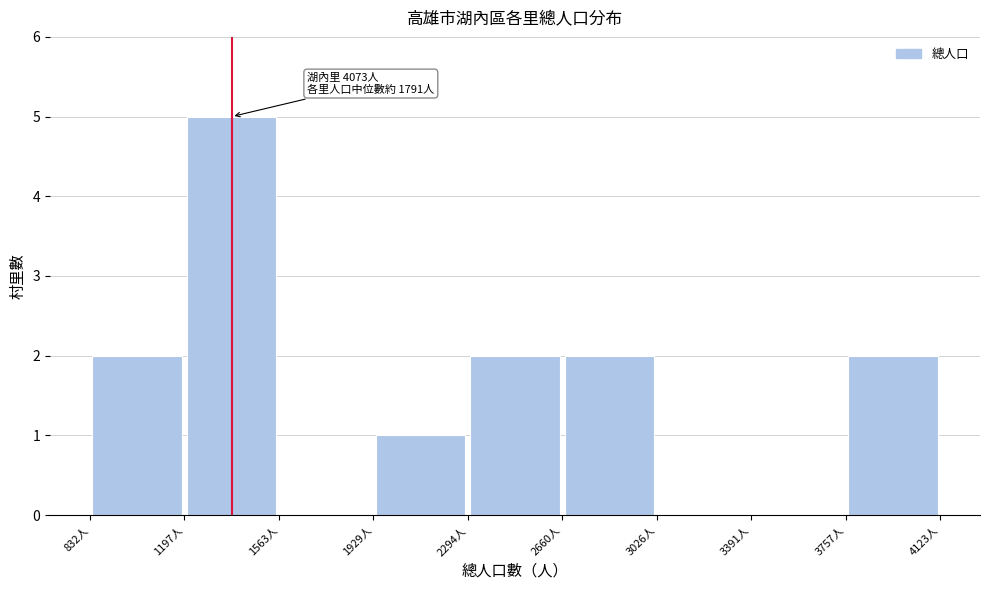

Which range on the x-axis has the tallest bar?

1200 to 1550